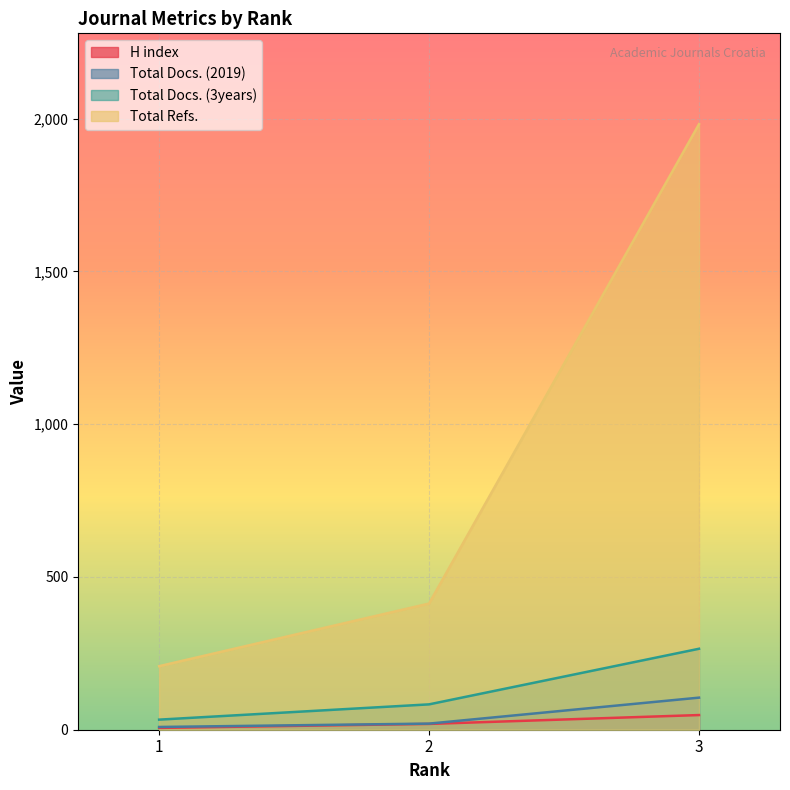

Is it true that Total Docs. (3years) equals 16 at 1?

False